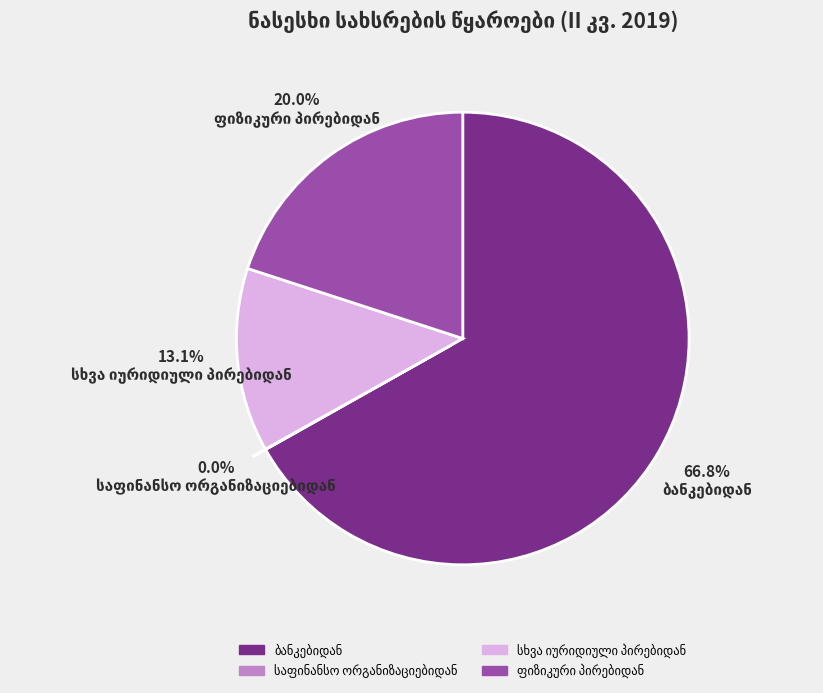

Is there a majority slice in this chart?

Yes